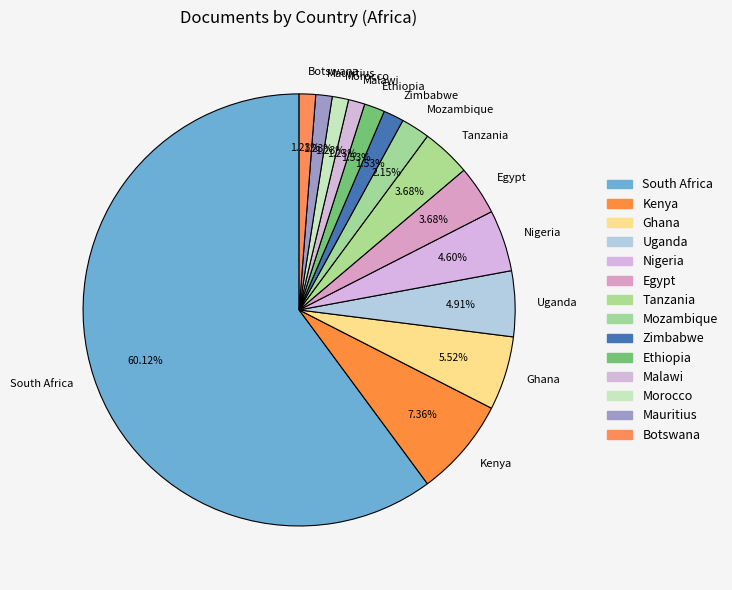

To the nearest percent, what portion does Malawi represent?

1%